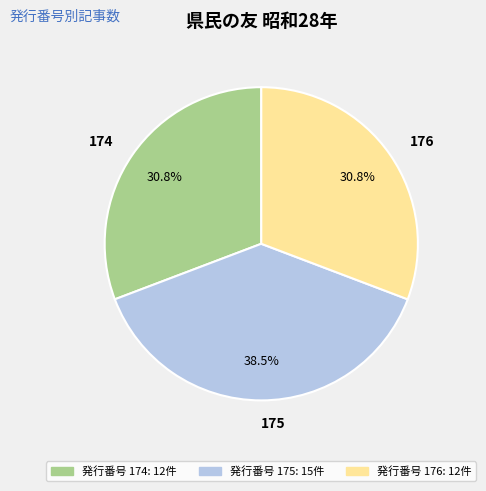

How many segments does this pie chart have?

3